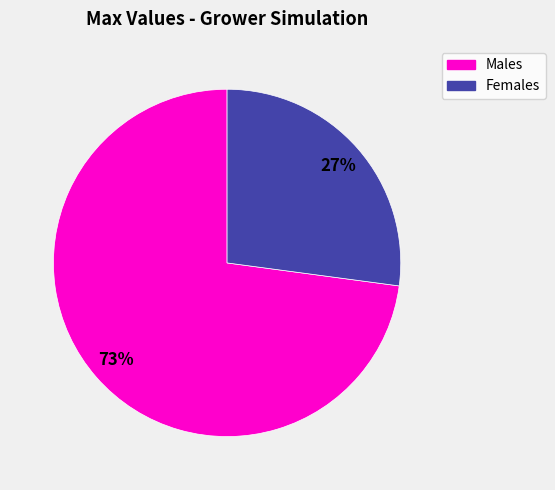

Count the number of slices in the pie.

2